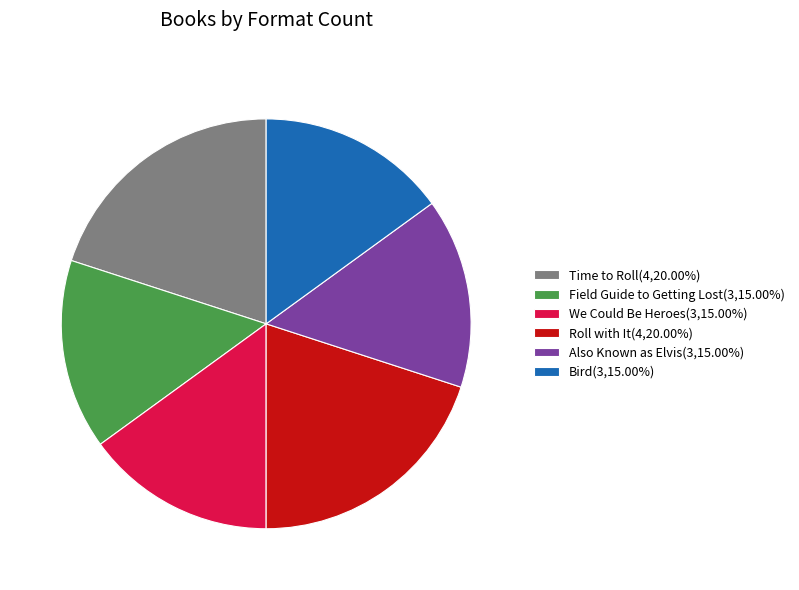

Is it true that Field Guide to Getting Lost is 8% of the pie?

False